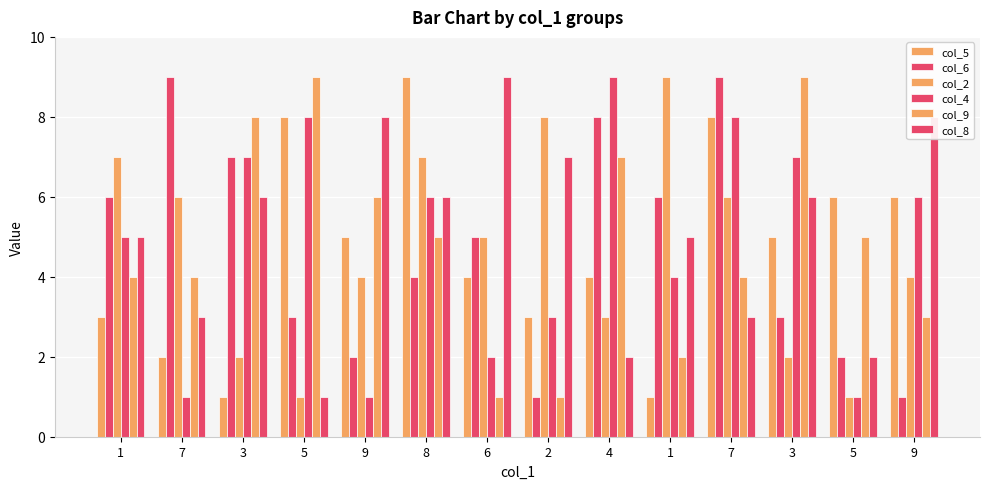

What is the average value of the col_4 series?

5